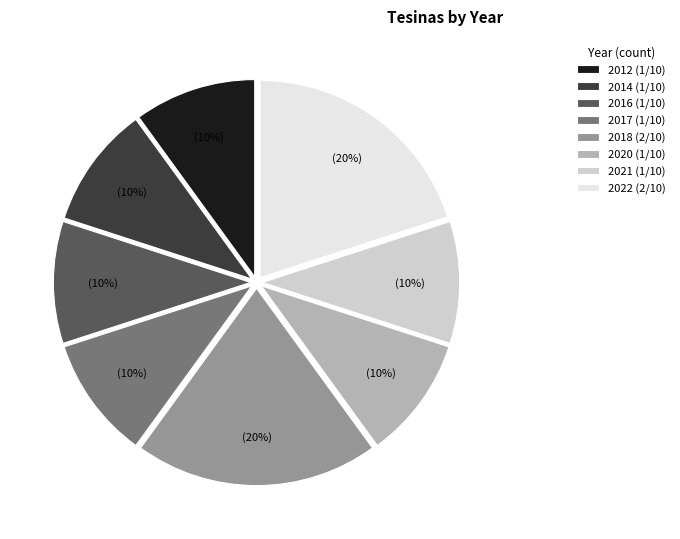

To the nearest percent, what percentage of the pie is 2018 (2/10)?

20%